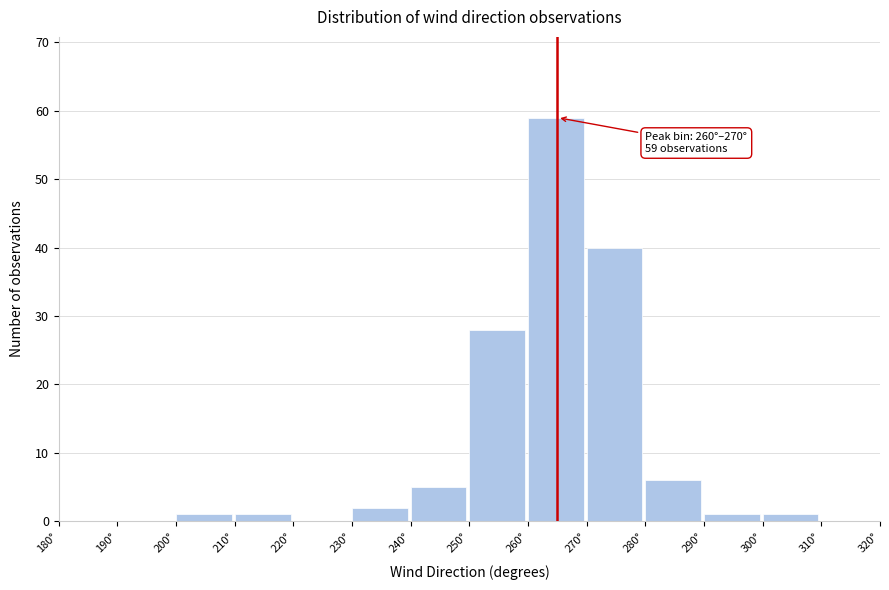

Which range on the x-axis has the tallest bar?

260 to 270